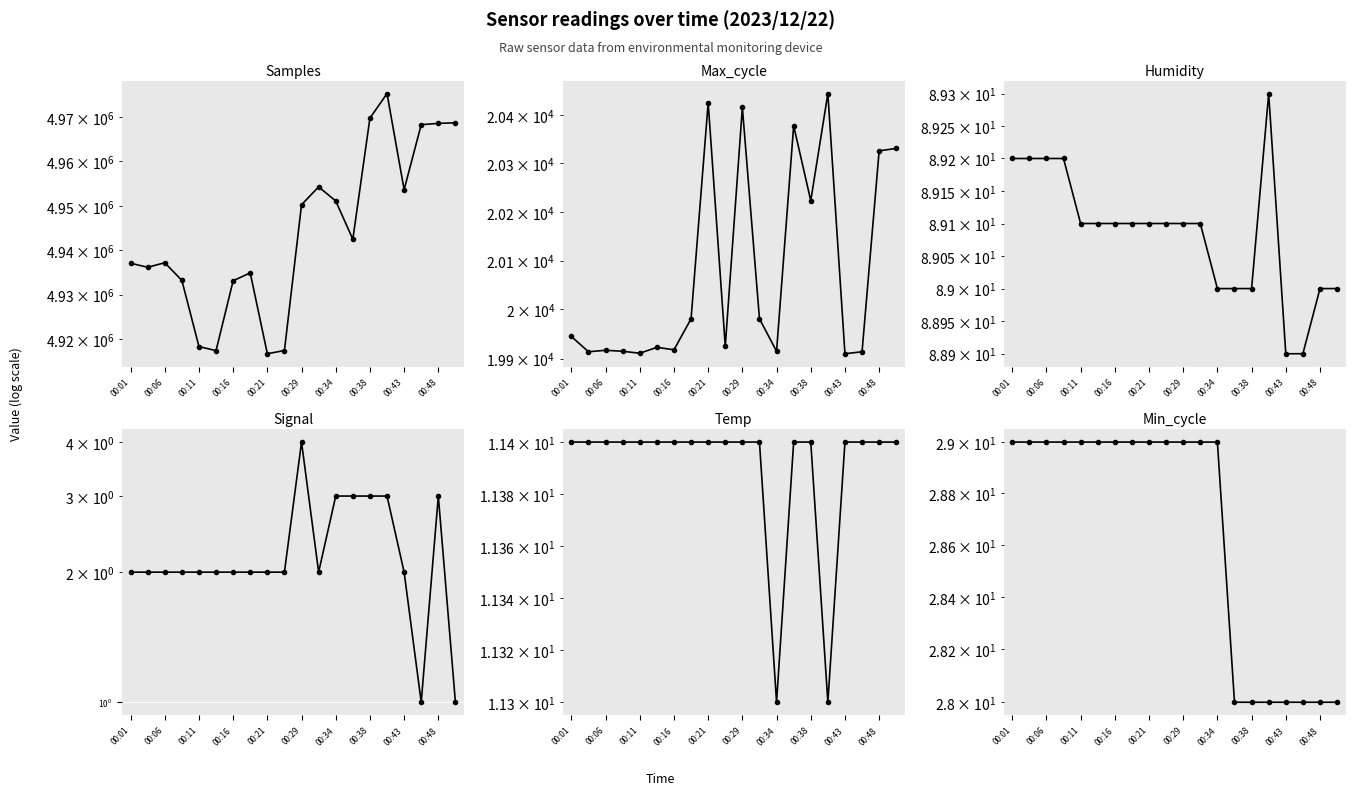

At 00:38, list the series in order from smallest to largest.

Signal, Temp, Min_cycle, Humidity, Max_cycle, Samples